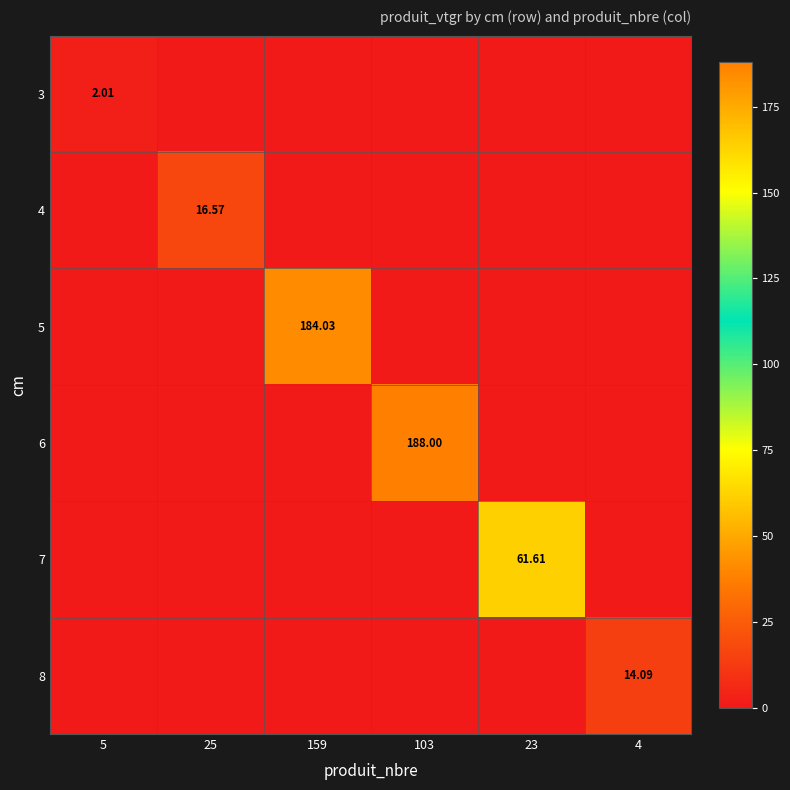

True or false: 5 has a value of 114.6 at 23.

False